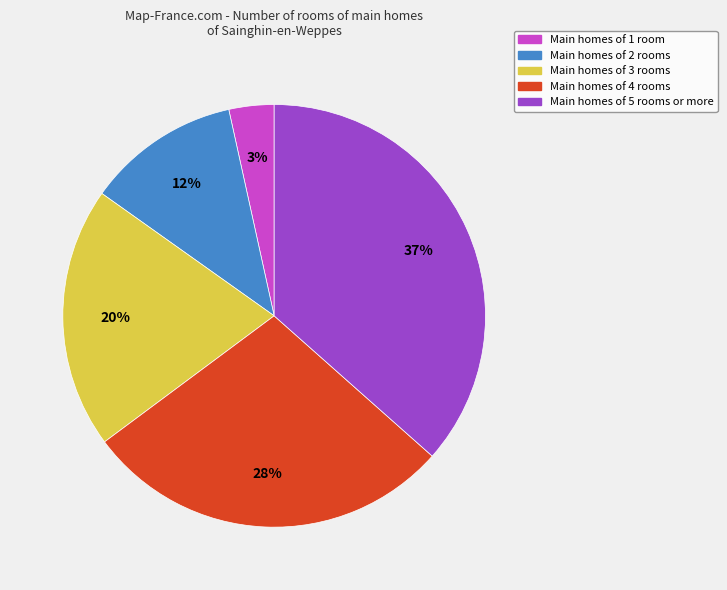

Does any single category account for the majority?

No